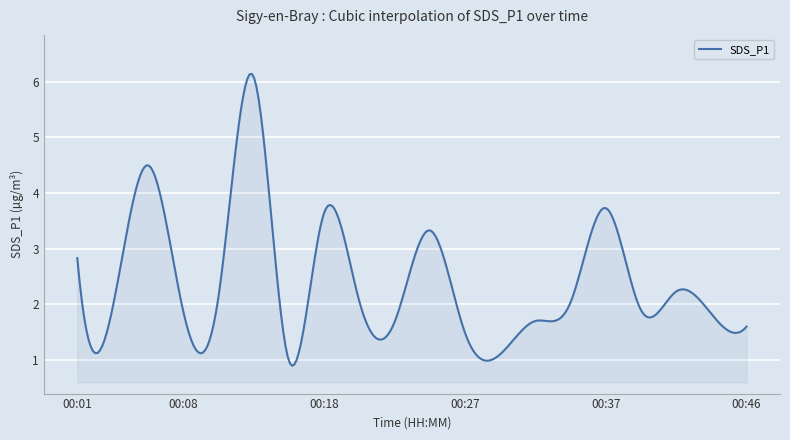

What is the maximum value shown in the chart?

6.1